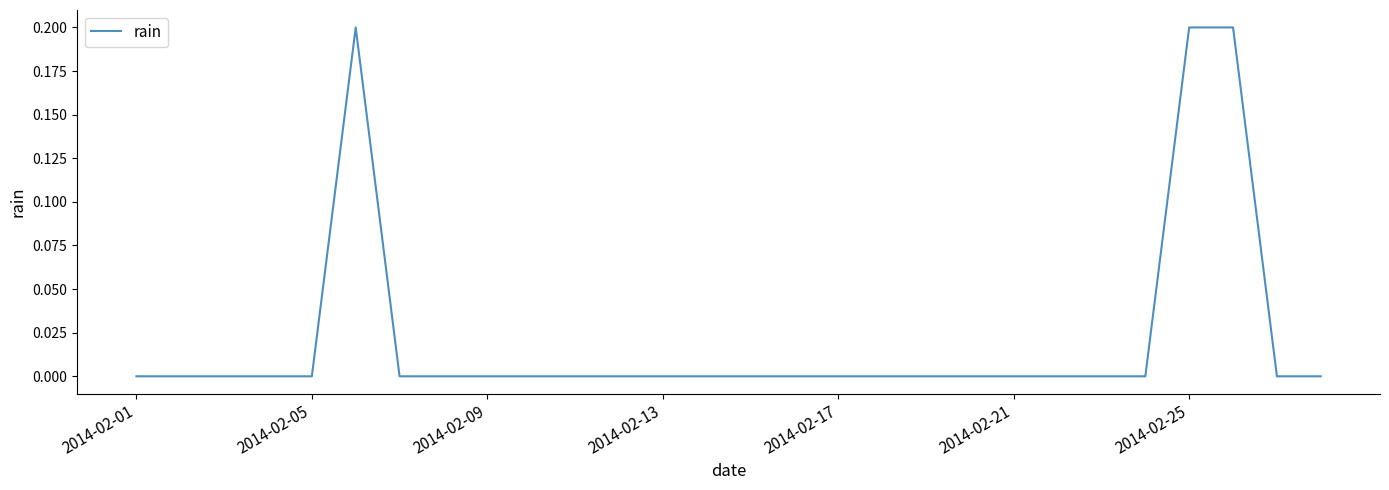

How many lines are shown in the chart?

1